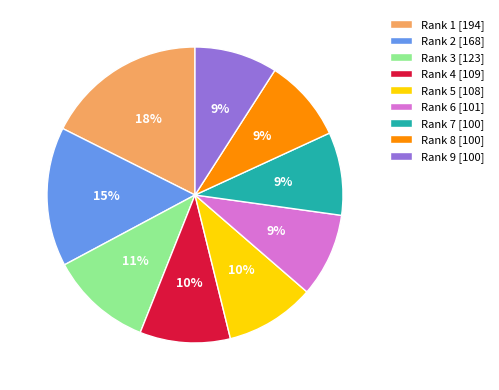

To the nearest percent, what percentage of the pie is Rank 8 [100]?

9%